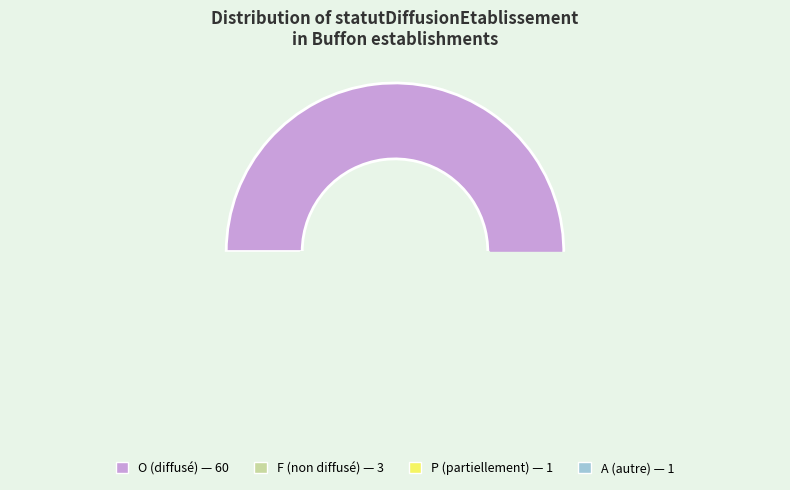

Is it true that P is 2% of the pie?

True